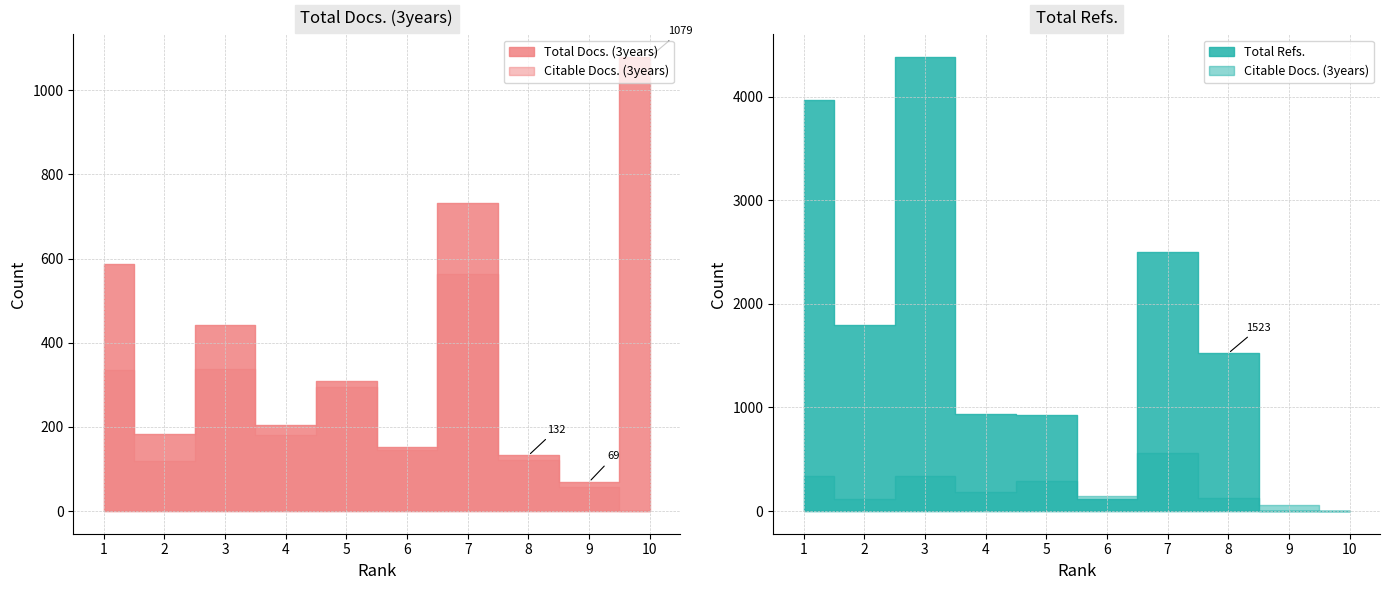

The Citable Docs. (3years) series shows 93 at 9. True or false?

False